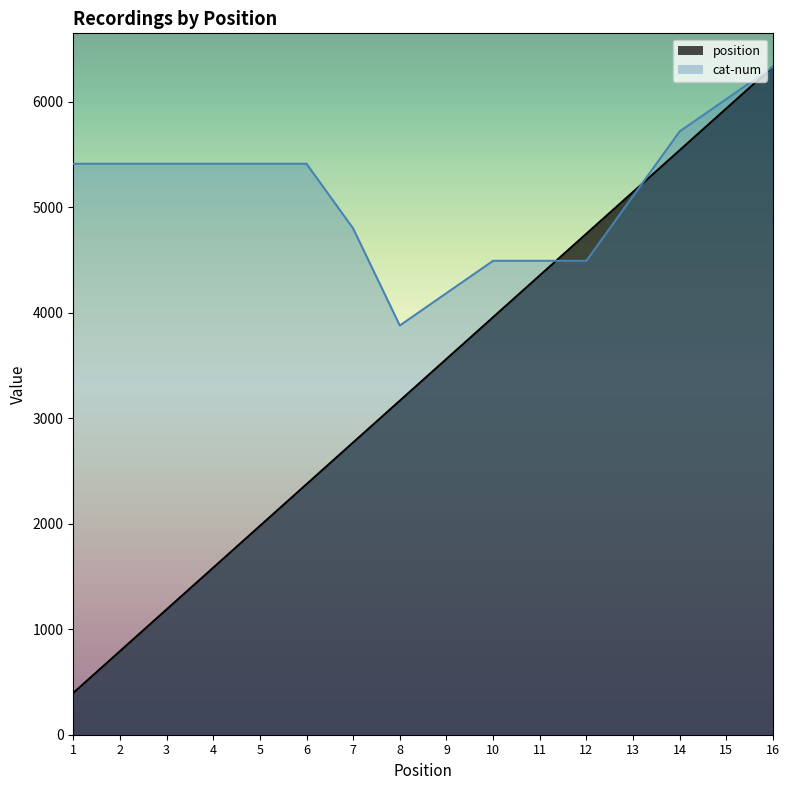

What is the total value across all series at 13?

10251.8